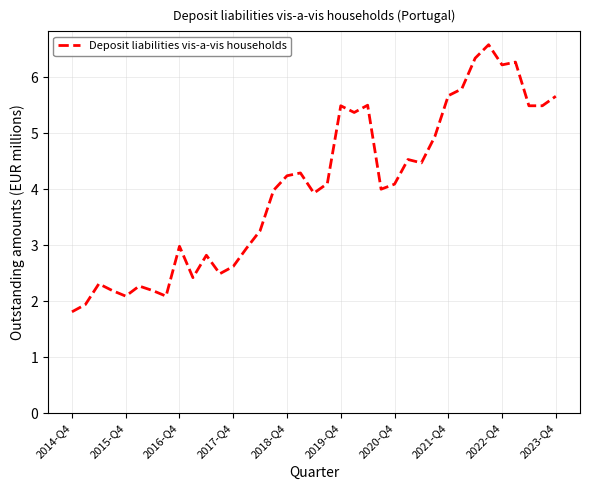

What is the difference between the maximum and minimum values?

4.8